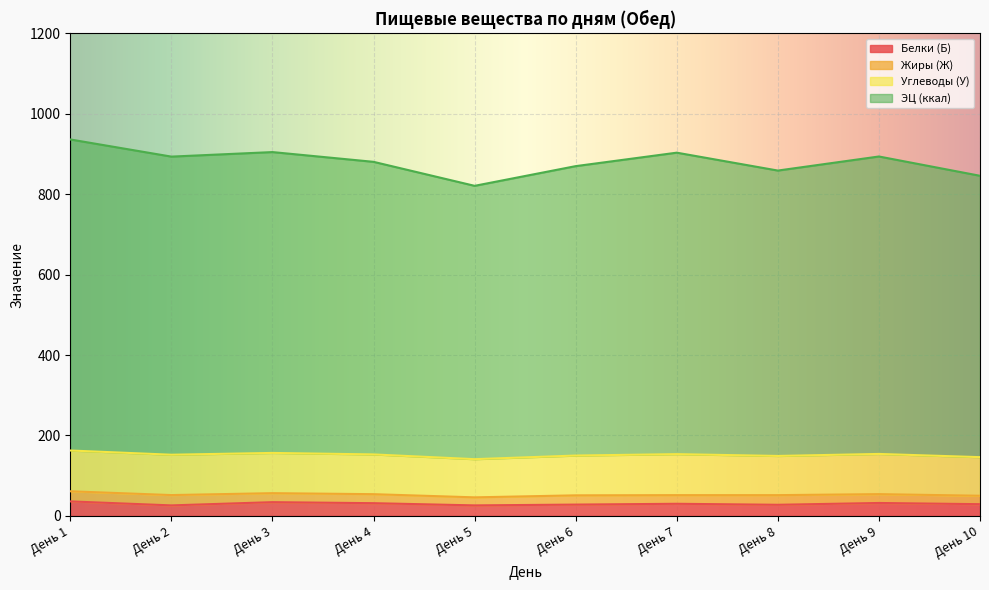

At which category is the sum across all series the highest?

День 1